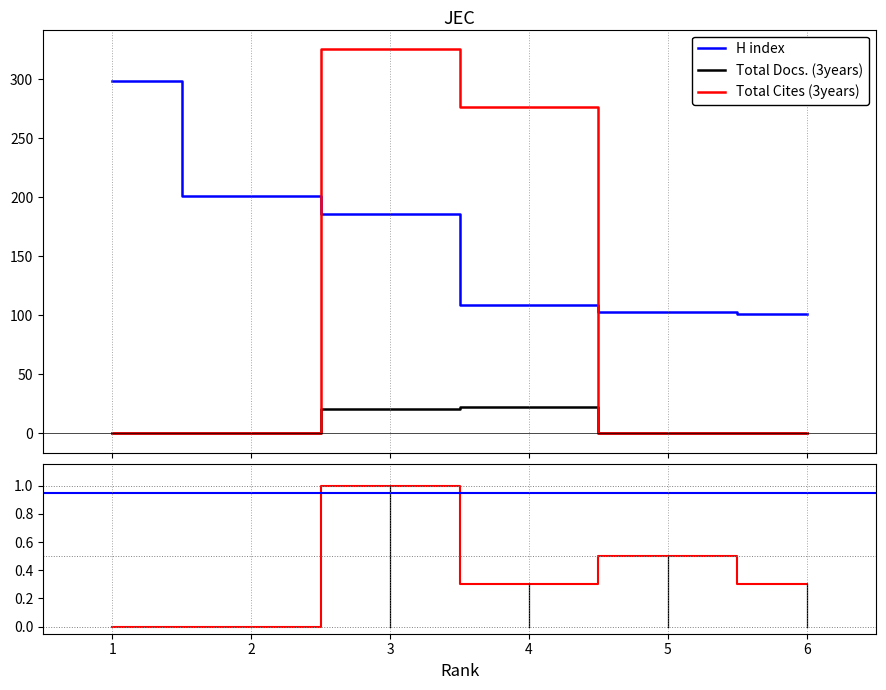

Which series has the largest total across all categories?

H index